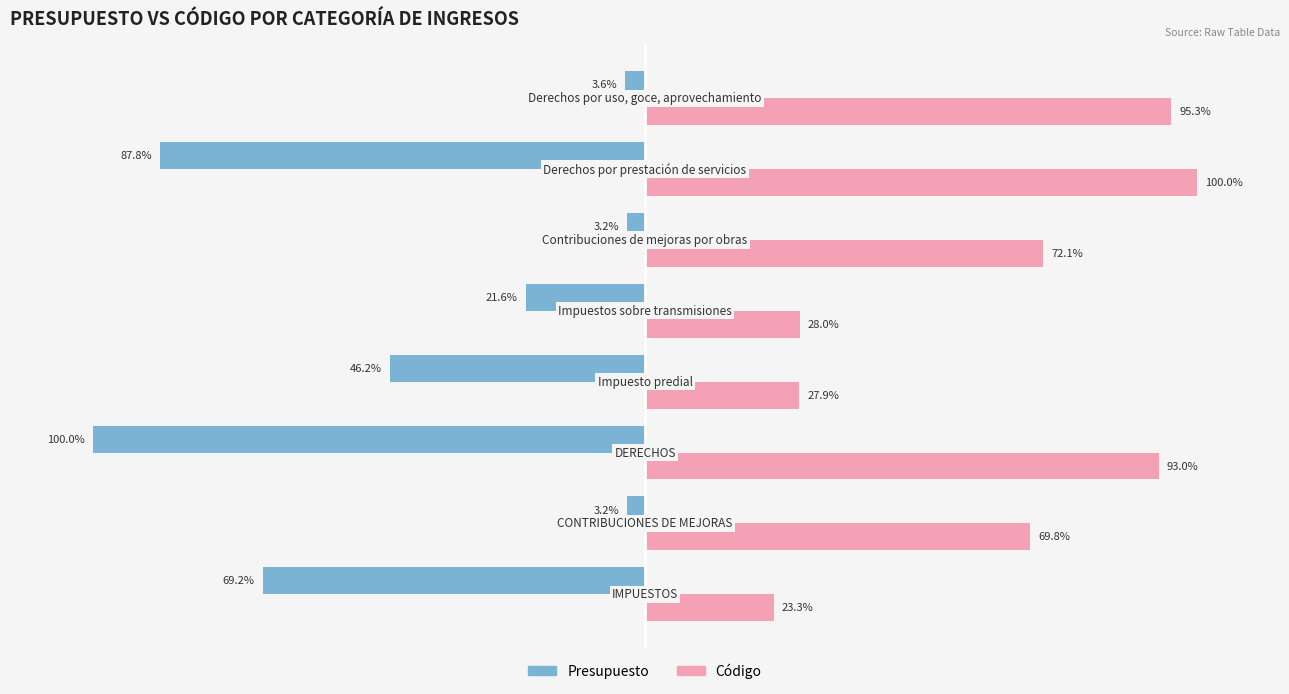

Which series has the largest total across all categories?

Código